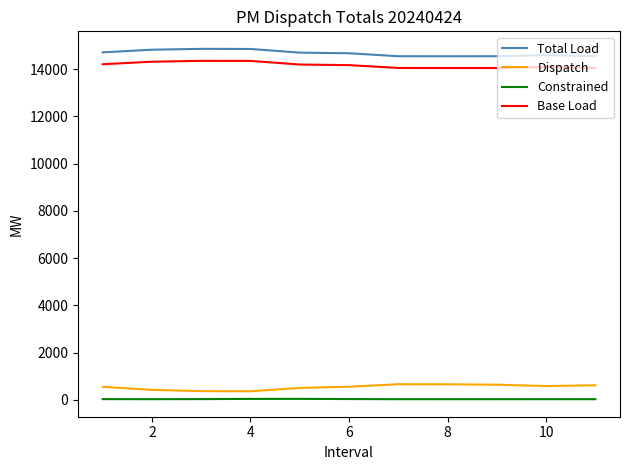

What are all the series names shown in the legend?

Total Load, Dispatch, Constrained, Base Load